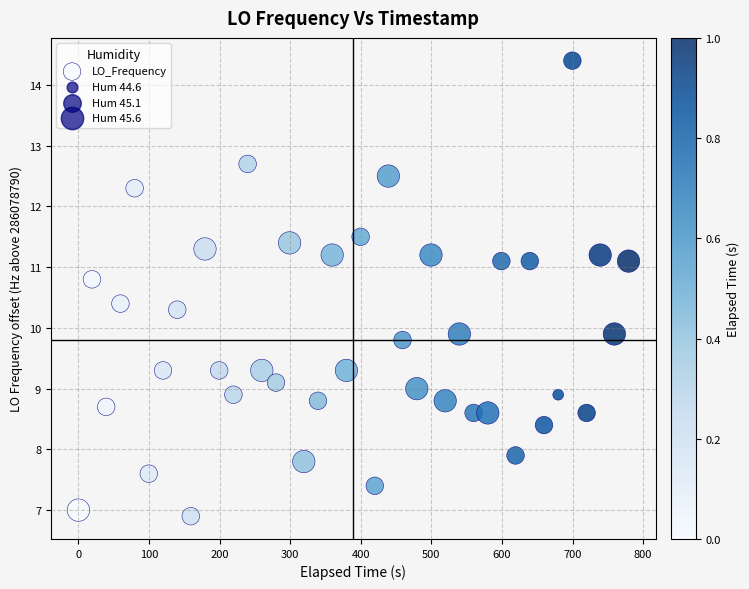

What is the range of X values (max minus min)?

779.4